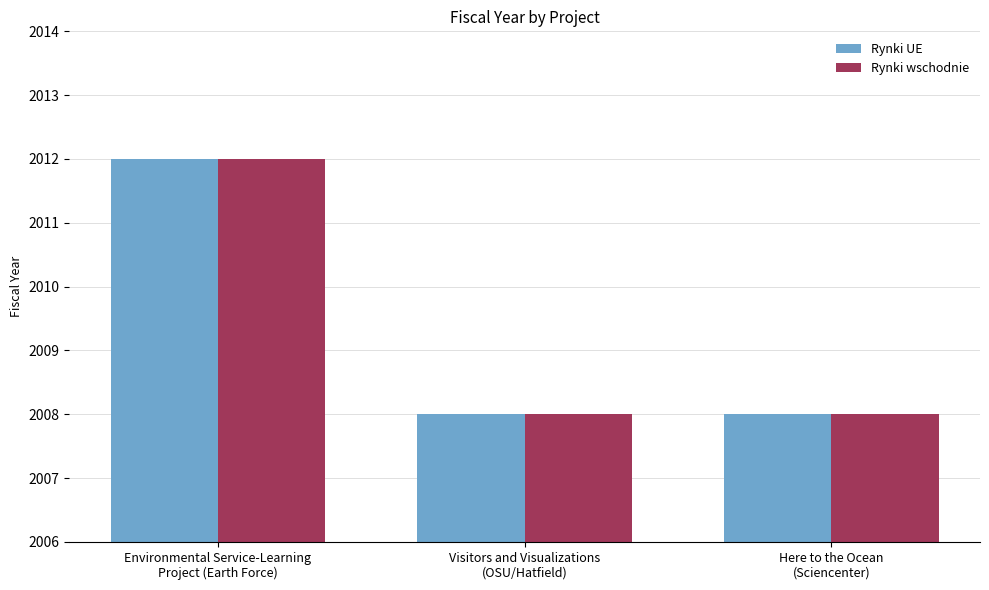

What is the approximate value of Rynki UE at Environmental Service-Learning
Project (Earth Force)?

2012